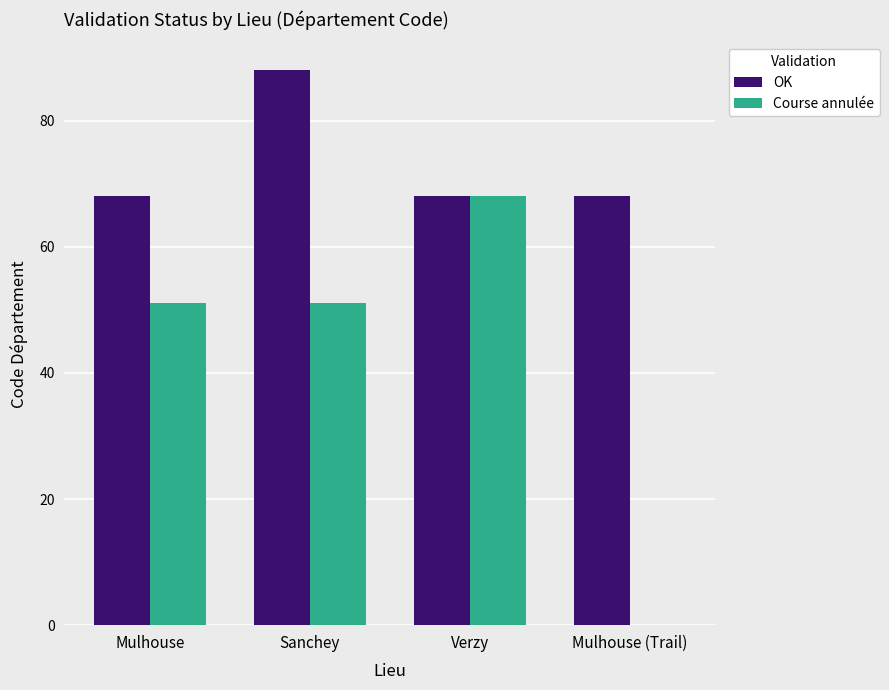

The Course annulée series shows 51 at Sanchey. True or false?

True